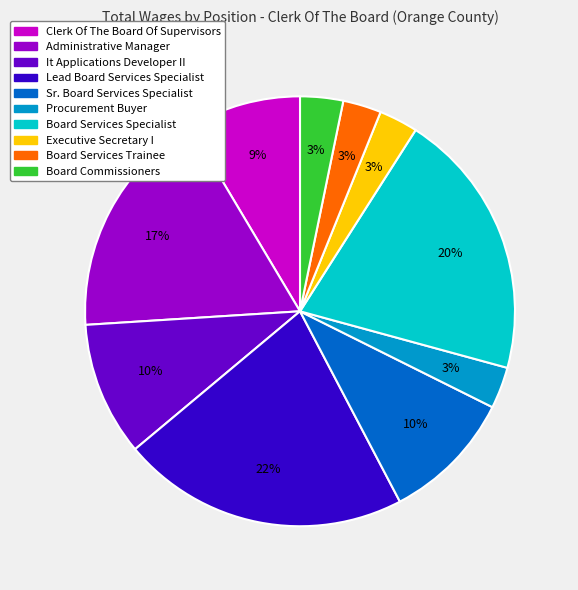

What is the largest slice in the pie chart?

Lead Board Services Specialist